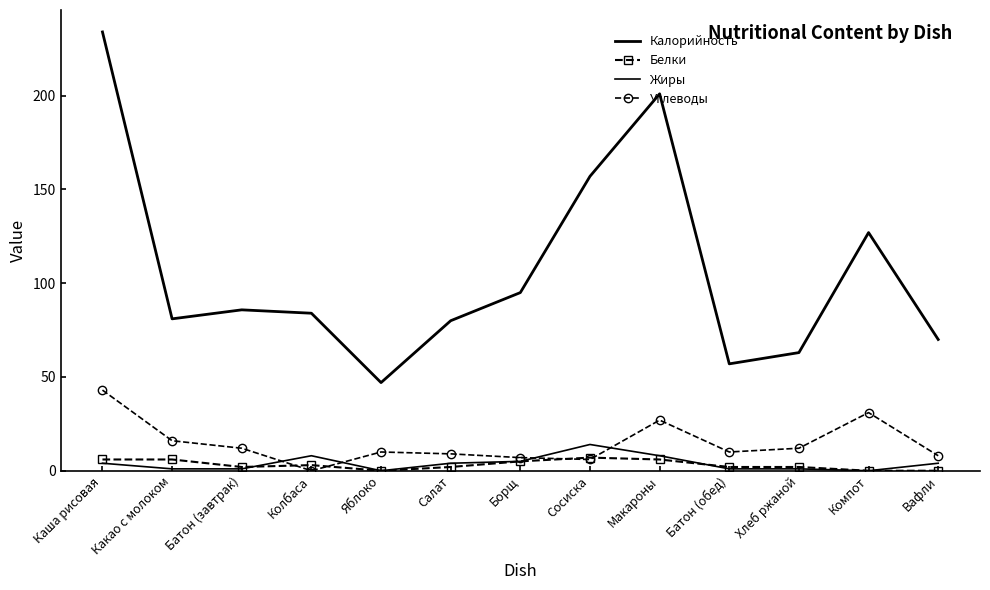

Between which two adjacent categories do Углеводы and Жиры first intersect?

Батон (завтрак) and Колбаса